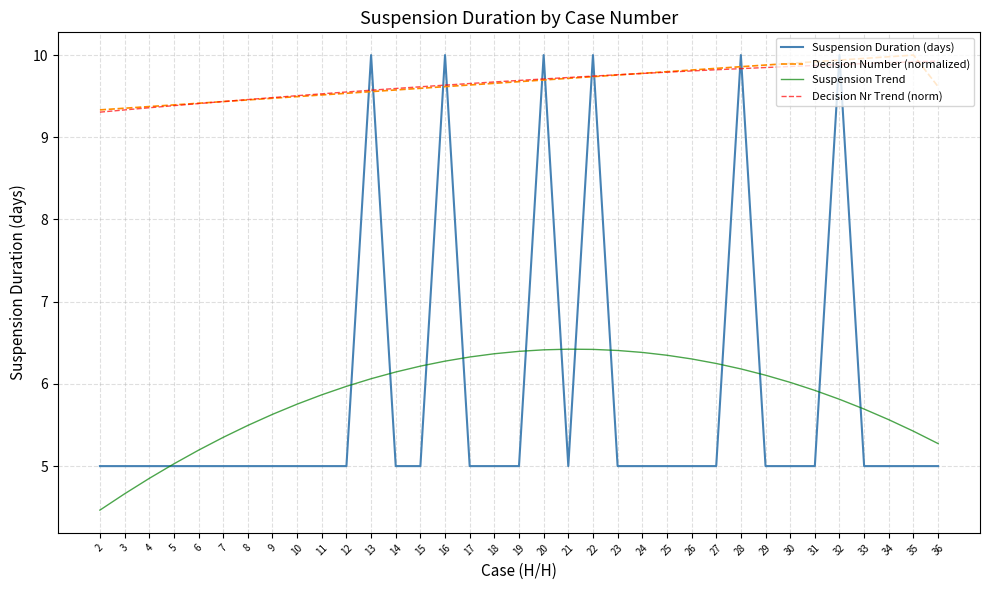

What is the greatest value displayed?

10.0